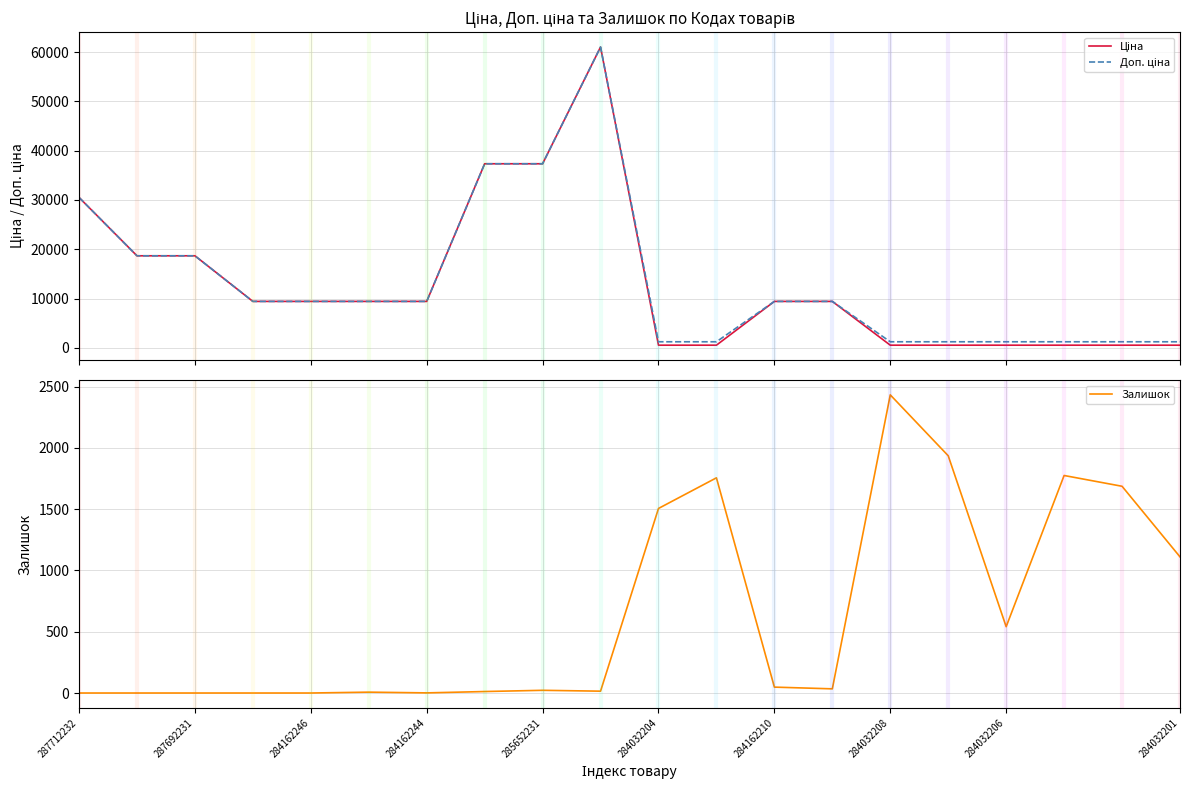

What is the maximum value for Залишок?

2433